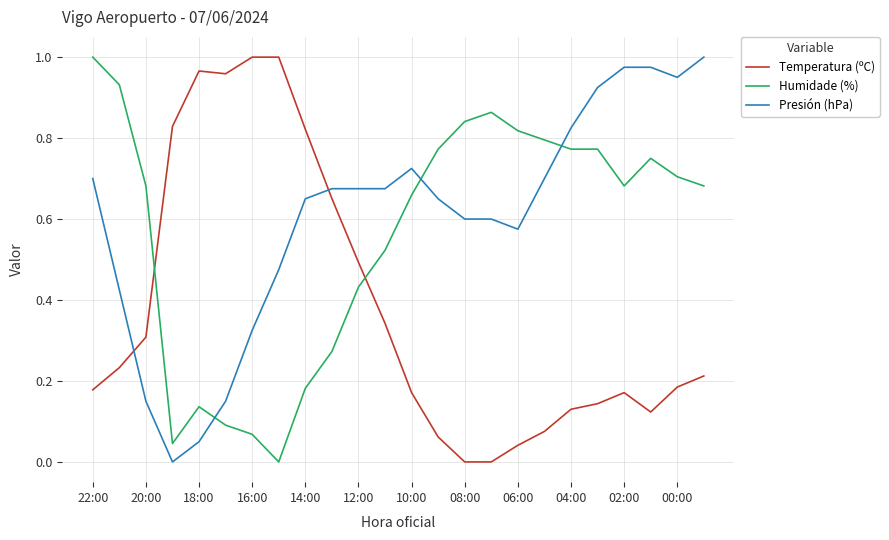

True or false: Temperatura (ºC) and Humidade (%) intersect in this chart.

True